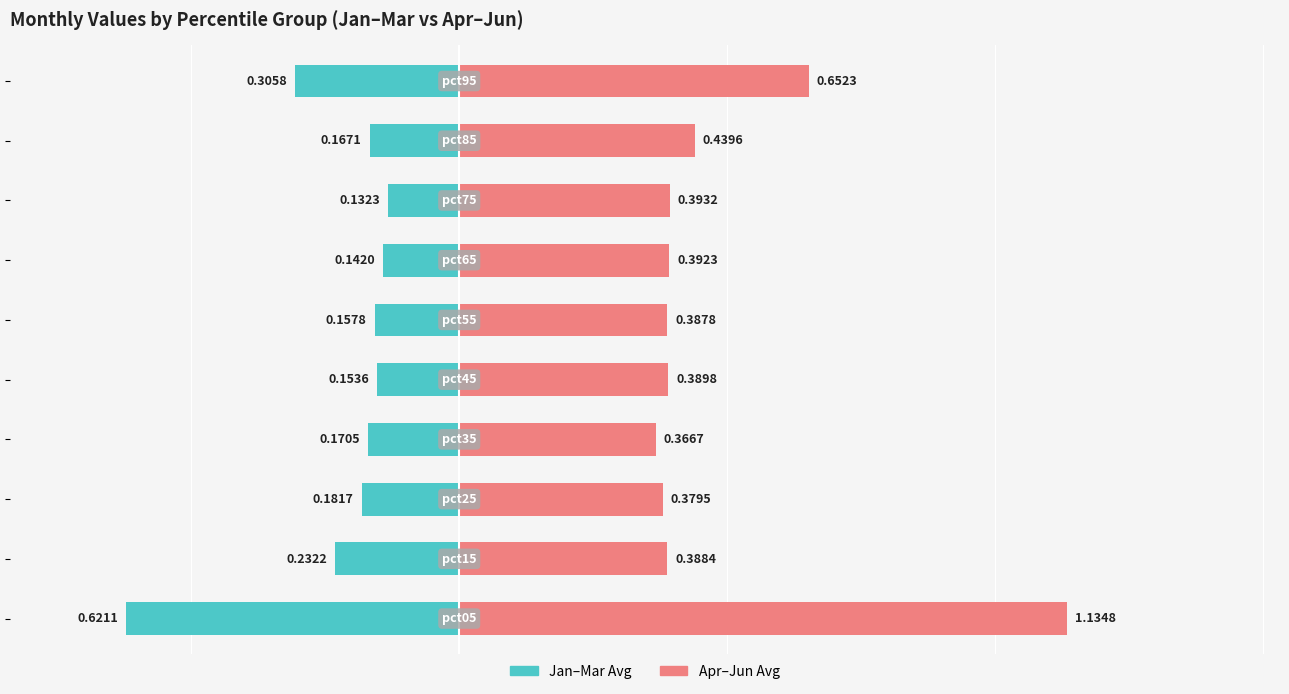

Which series has the largest range (max minus min)?

Apr-Jun Avg